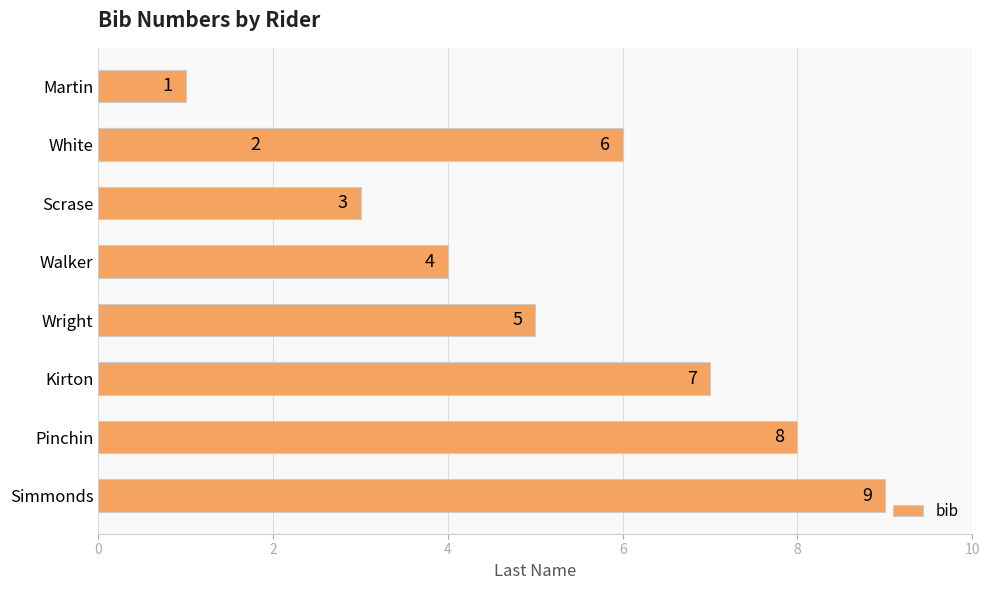

True or false: the data shows 1 at Martin.

True